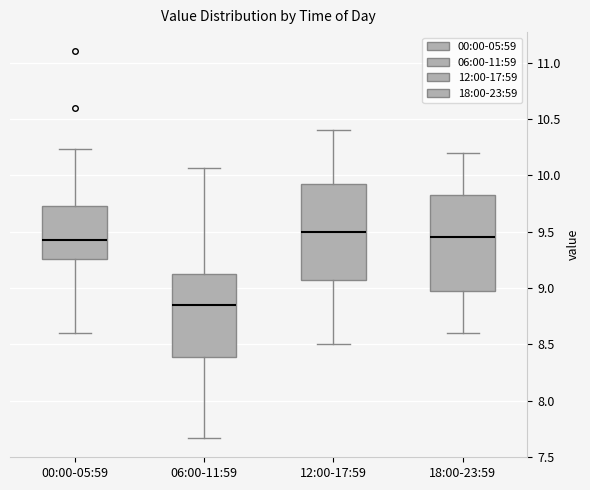

Reading left to right, read every box against the y-axis: the position of its median line, the range the box covers, and the ends of its whiskers. The values are not printed on the chart, so give them approximately, as read against the axis.

00:00-05:59: median 9.45, box 9.25 to 9.75, whiskers 8.60 to 10.25
06:00-11:59: median 8.85, box 8.40 to 9.15, whiskers 7.65 to 10.05
12:00-17:59: median 9.50, box 9.10 to 9.95, whiskers 8.50 to 10.40
18:00-23:59: median 9.45, box 9.00 to 9.85, whiskers 8.60 to 10.20